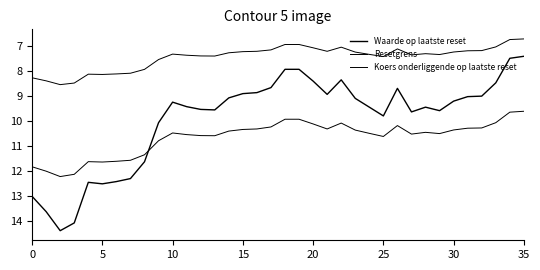

How many lines are shown in the chart?

3